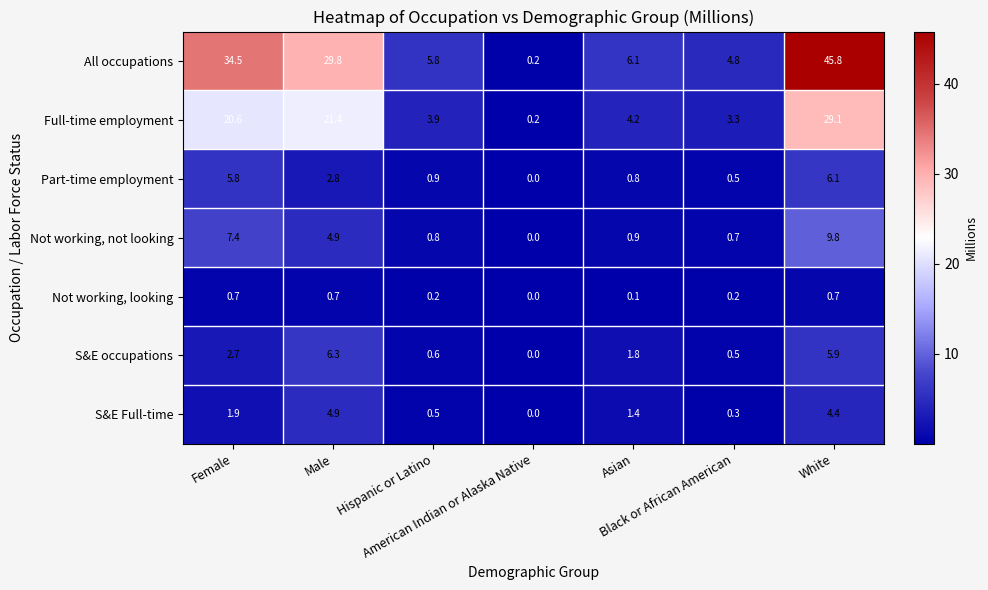

Which series has the largest range (max minus min)?

All occupations